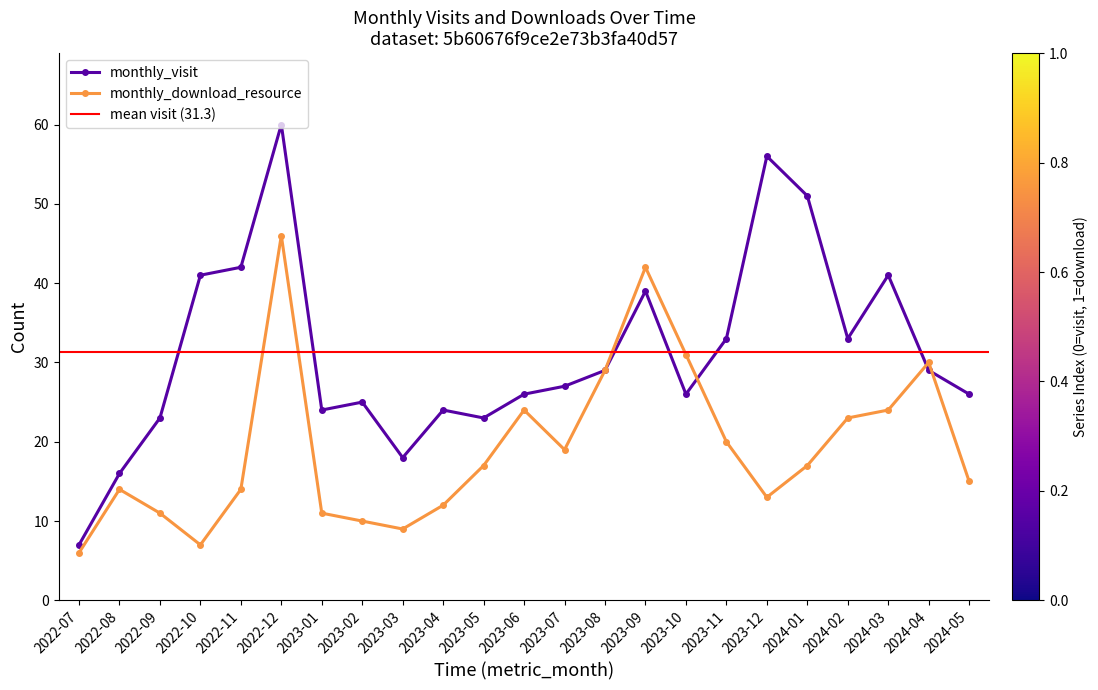

At which label does monthly_visit reach its minimum?

2022-07